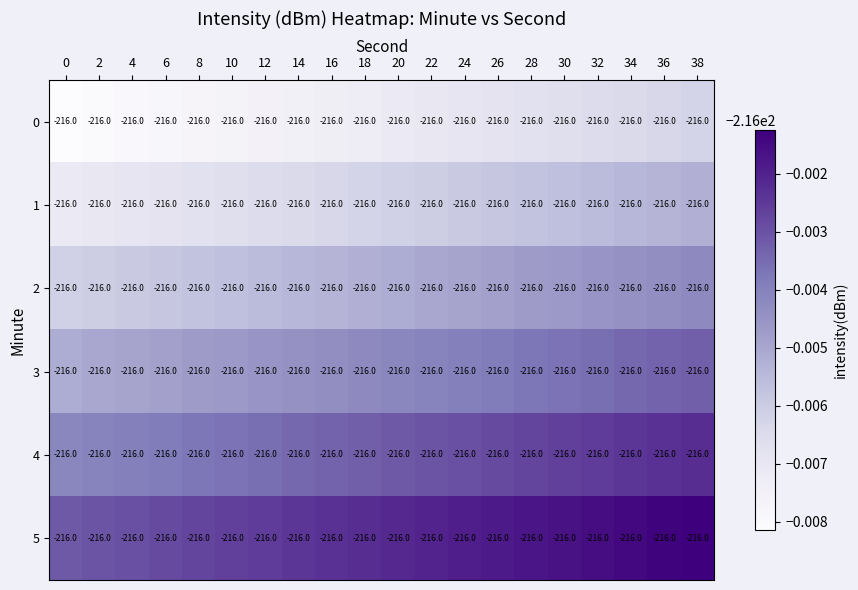

Is it true that 2 equals -316.0 at 26?

False